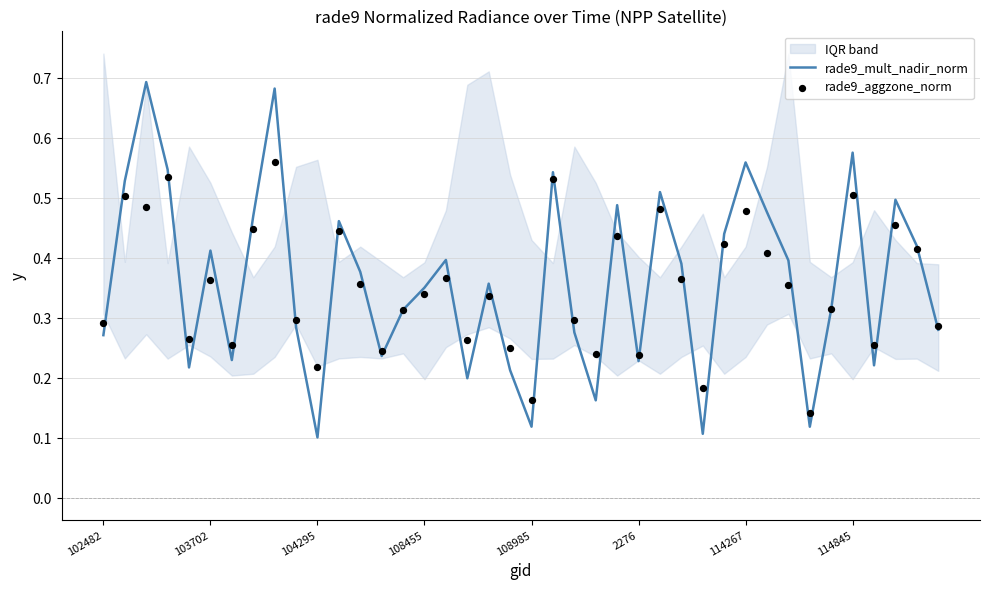

True or false: rade9_mult_nadir_norm has a value of 0.5 at 108455.

False